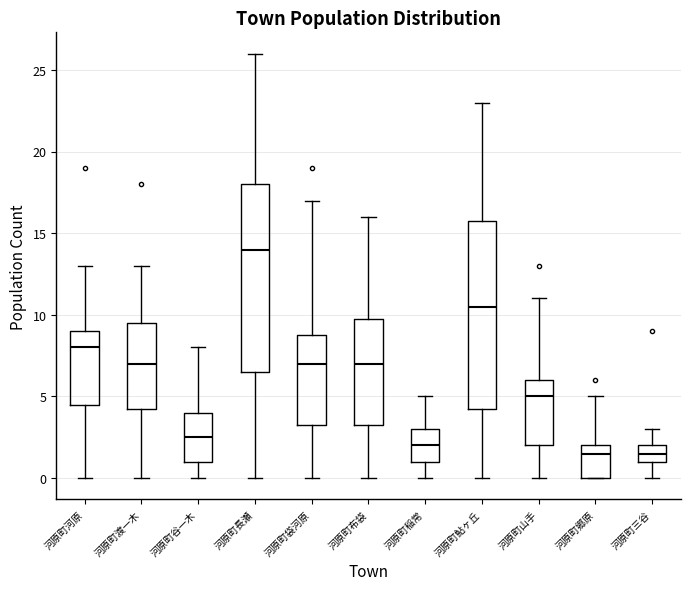

Where does the upper whisker of the box for 河原町渡一木 end on the y-axis? The values are not printed on the chart, so give them approximately, as read against the axis.

13.0